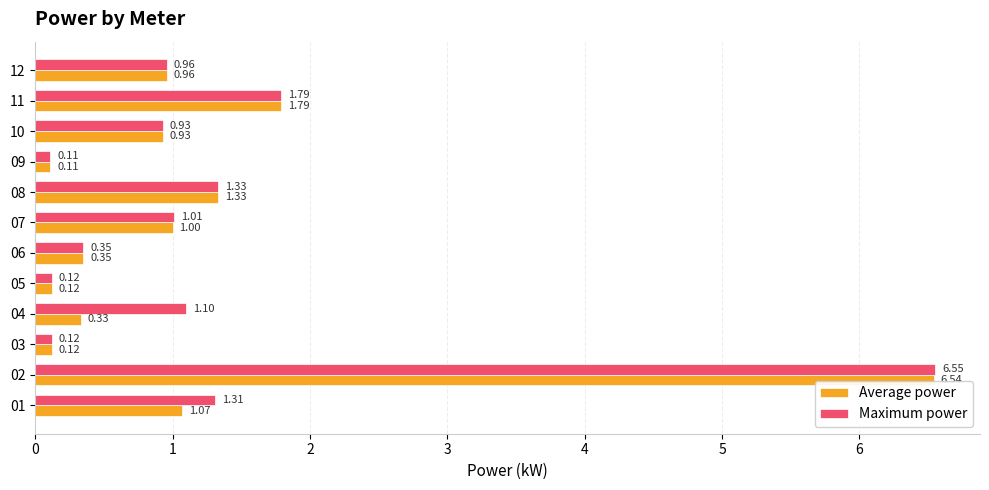

How many data points in Maximum power are above 1?

6